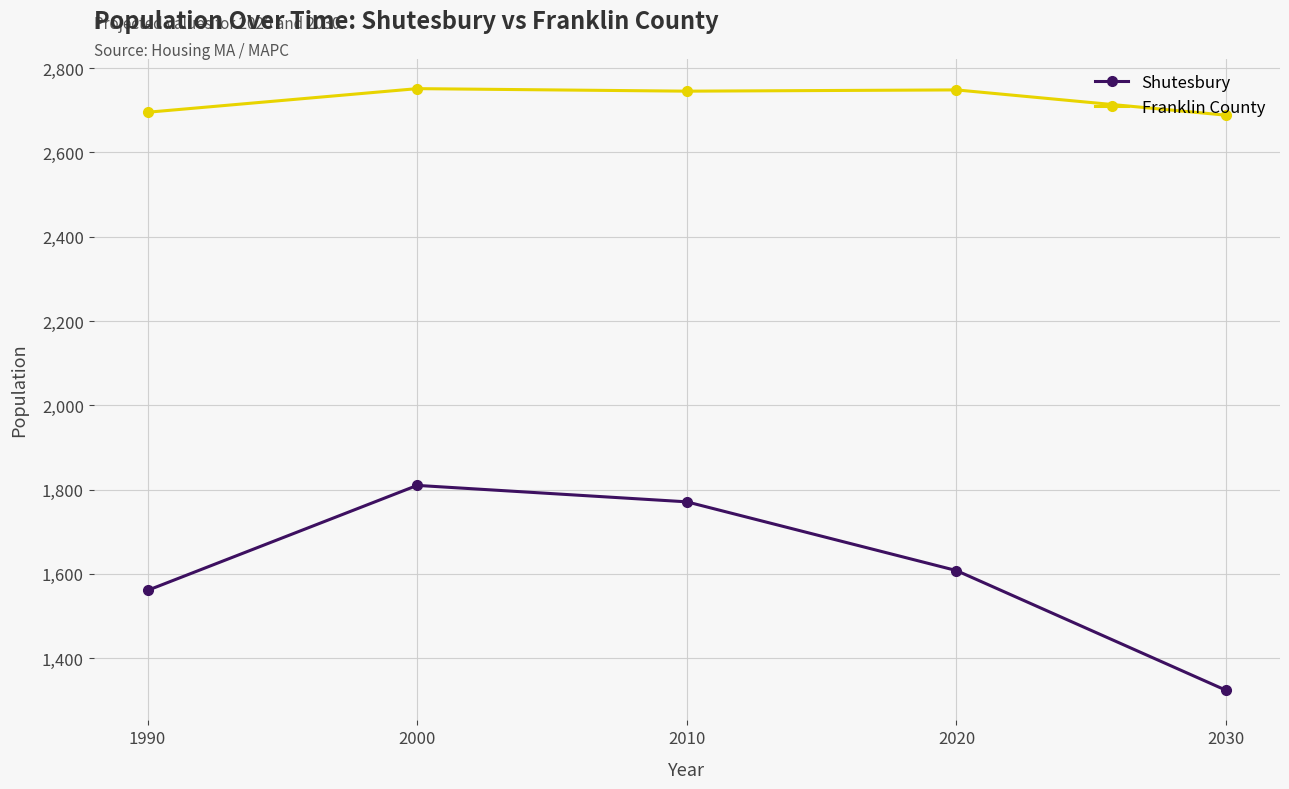

What is the total value across all series at 1990?

4256